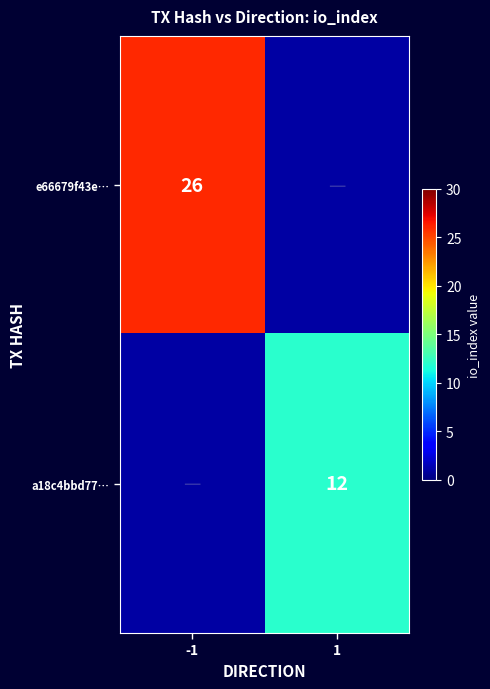

The value of a18c4bbd77… at 1 is 4. True or false?

False